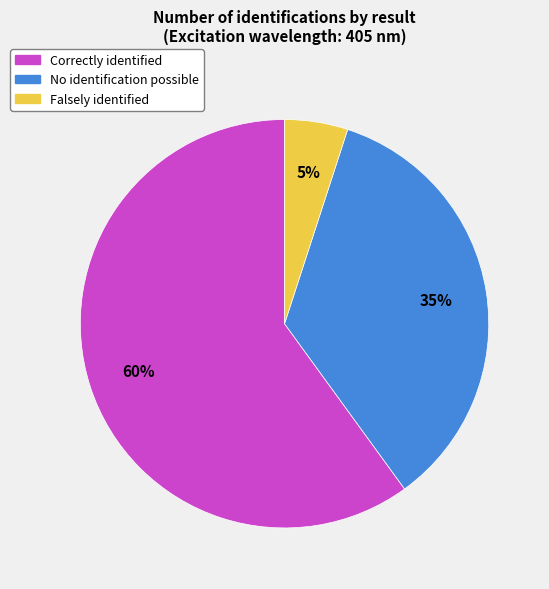

Which category has the smallest portion of the pie?

Falsely identified